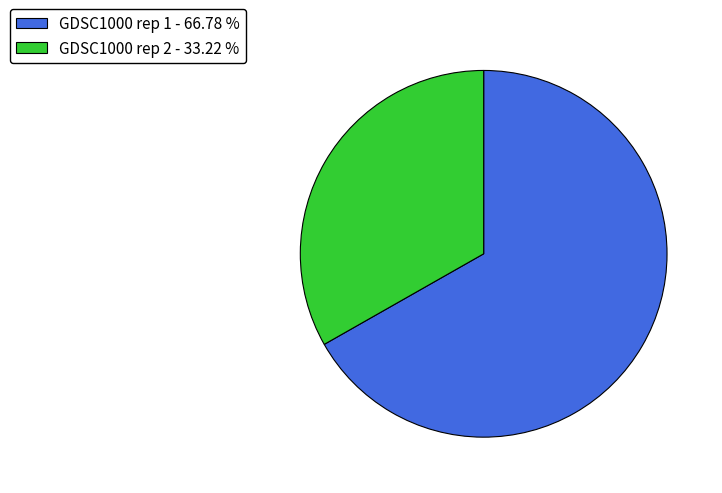

Is the sum of GDSC1000 rep 2 - 33.22 % and GDSC1000 rep 1 - 66.78 % greater than half?

Yes